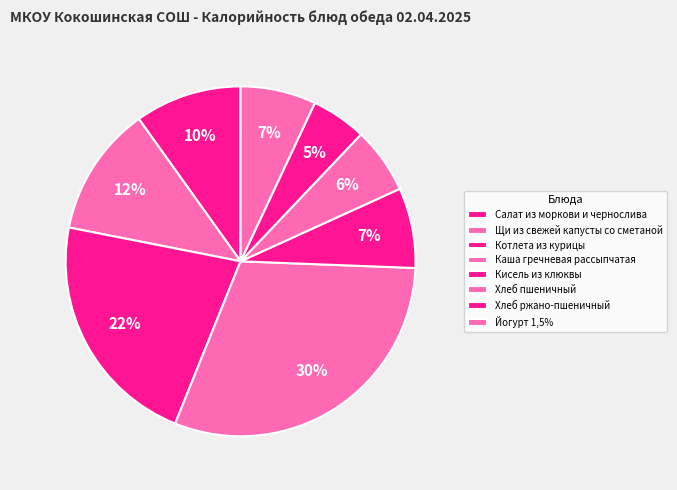

Which slice is the largest?

Каша гречневая рассыпчатая